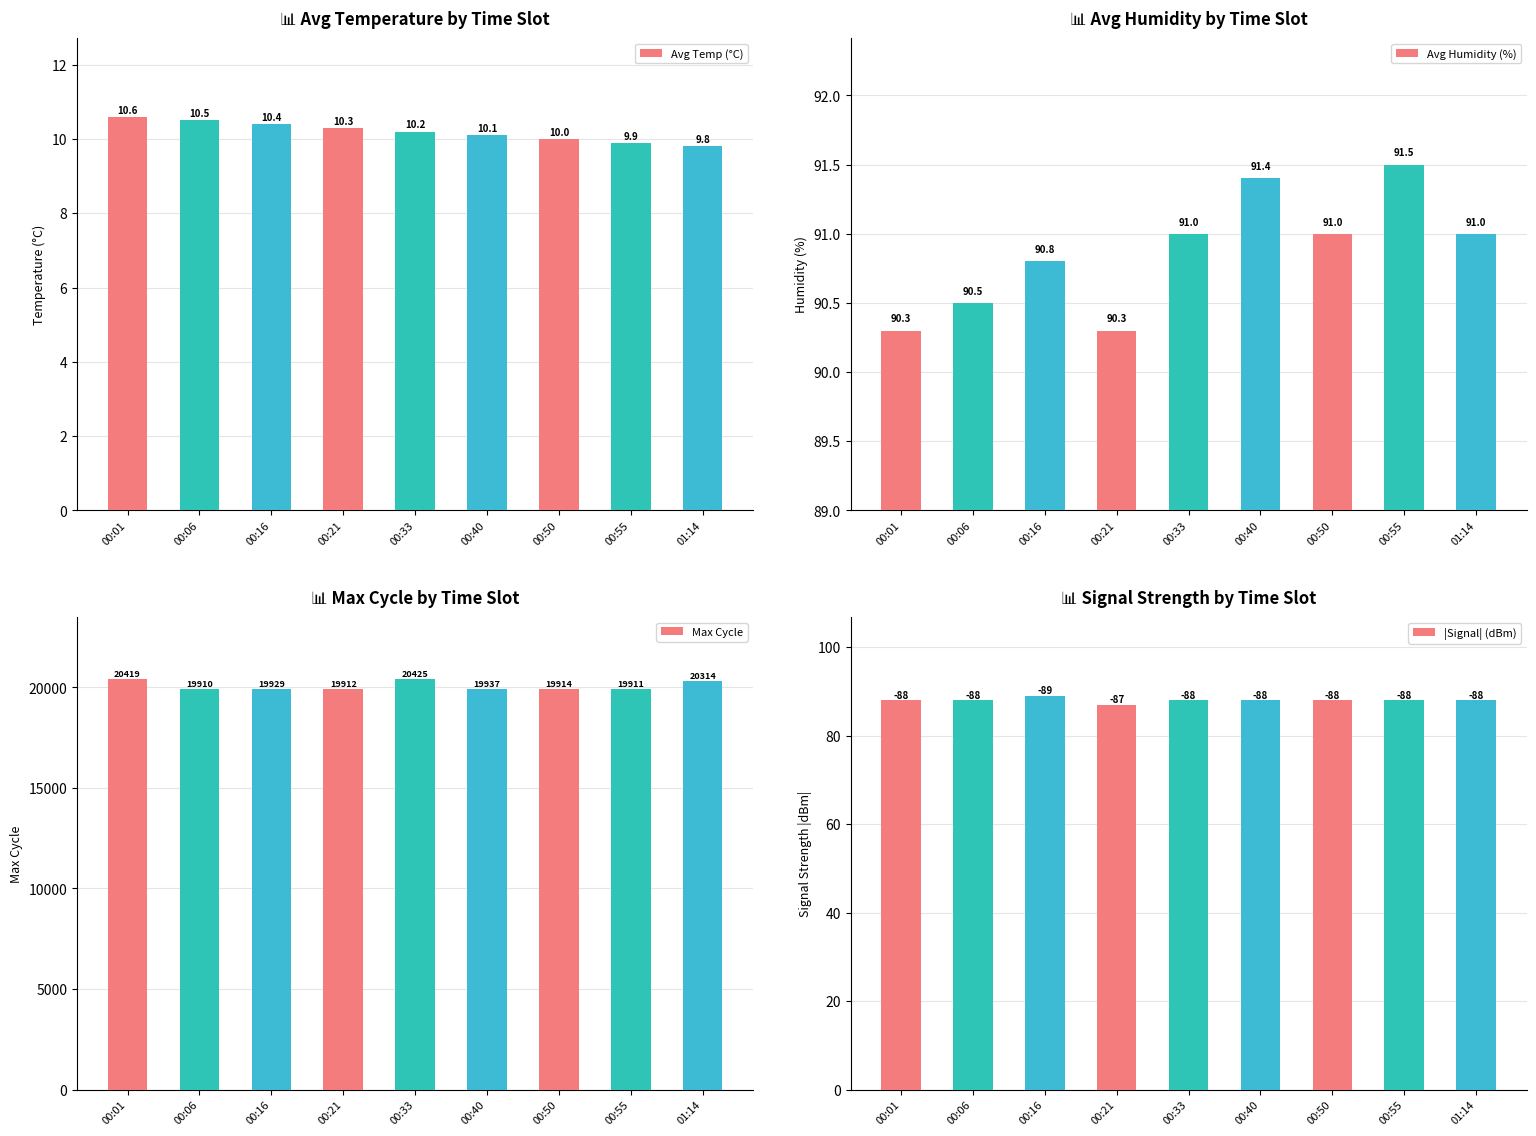

True or false: |Signal| (dBm) has a value of 61.0 at 00:50.

False